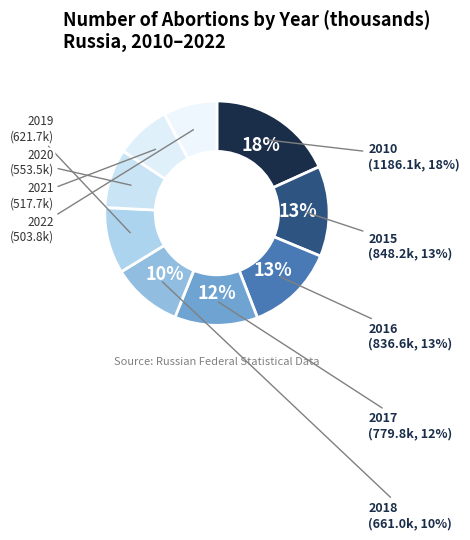

What is the largest slice in the pie chart?

2010